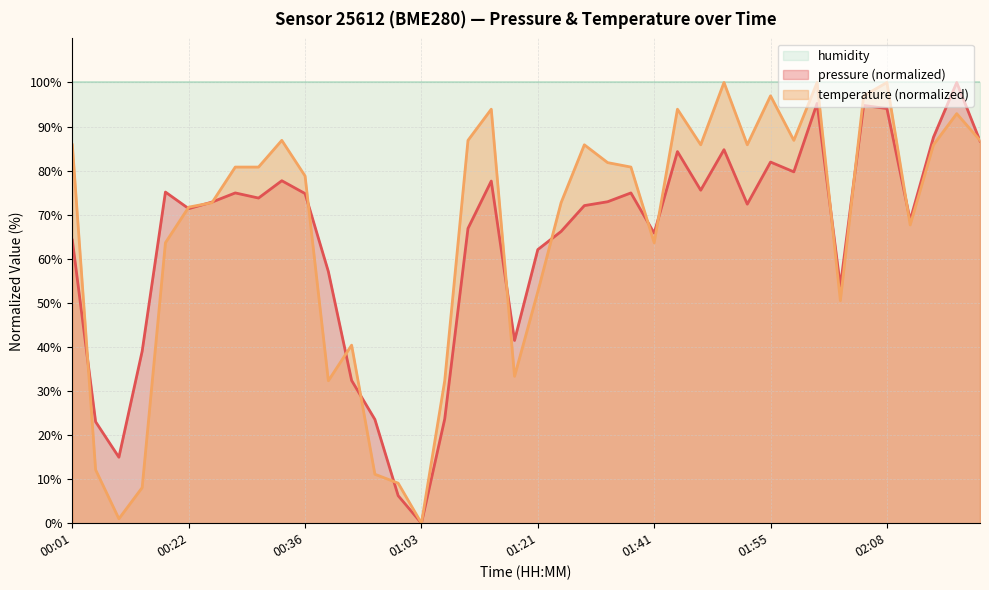

Rank the categories by temperature value from highest to lowest.

01:49, 02:00, 02:08, 01:55, 02:06, 01:12, 01:44, 02:17, 00:33, 01:09, 01:57, 02:20, 00:01, 01:30, 01:46, 01:52, 02:14, 01:33, 00:27, 00:30, 01:35, 00:36, 00:25, 01:27, 00:22, 02:11, 00:19, 01:41, 01:21, 02:03, 00:51, 01:18, 00:39, 01:06, 00:07, 00:54, 00:57, 00:16, 00:10, 01:03